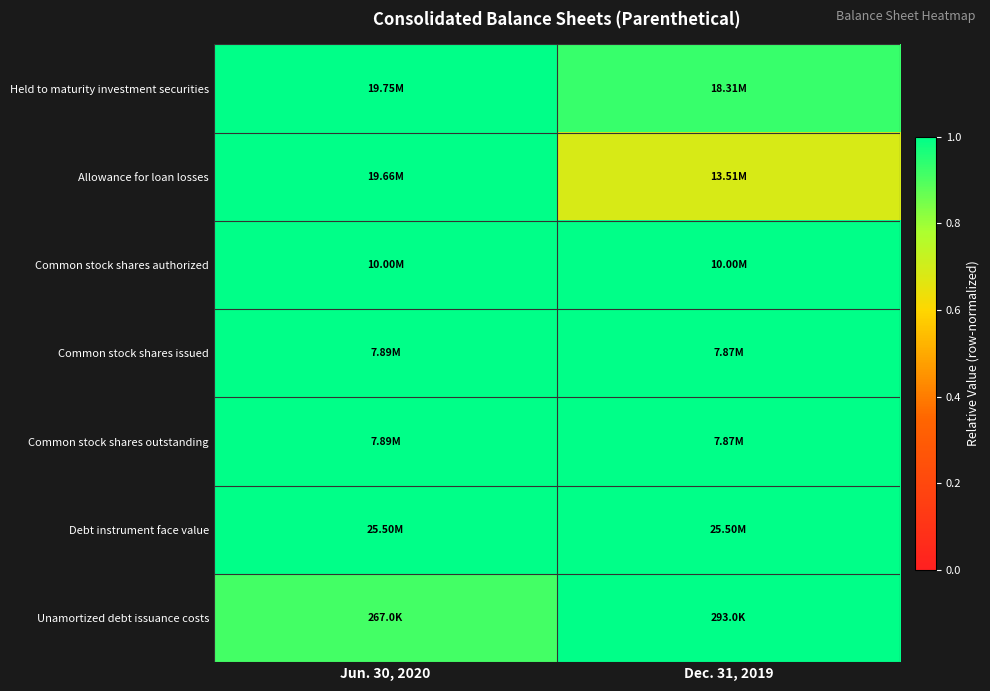

Reading left to right, list all the values displayed in this chart.

Held to maturity investment securities: Jun. 30, 2020=1.0	Dec. 31, 2019=0.9
Allowance for loan losses: Jun. 30, 2020=1.0	Dec. 31, 2019=0.7
Common stock shares authorized: Jun. 30, 2020=1.0	Dec. 31, 2019=1.0
Common stock shares issued: Jun. 30, 2020=1.0	Dec. 31, 2019=1.0
Common stock shares outstanding: Jun. 30, 2020=1.0	Dec. 31, 2019=1.0
Debt instrument face value: Jun. 30, 2020=1.0	Dec. 31, 2019=1.0
Unamortized debt issuance costs: Jun. 30, 2020=0.9	Dec. 31, 2019=1.0